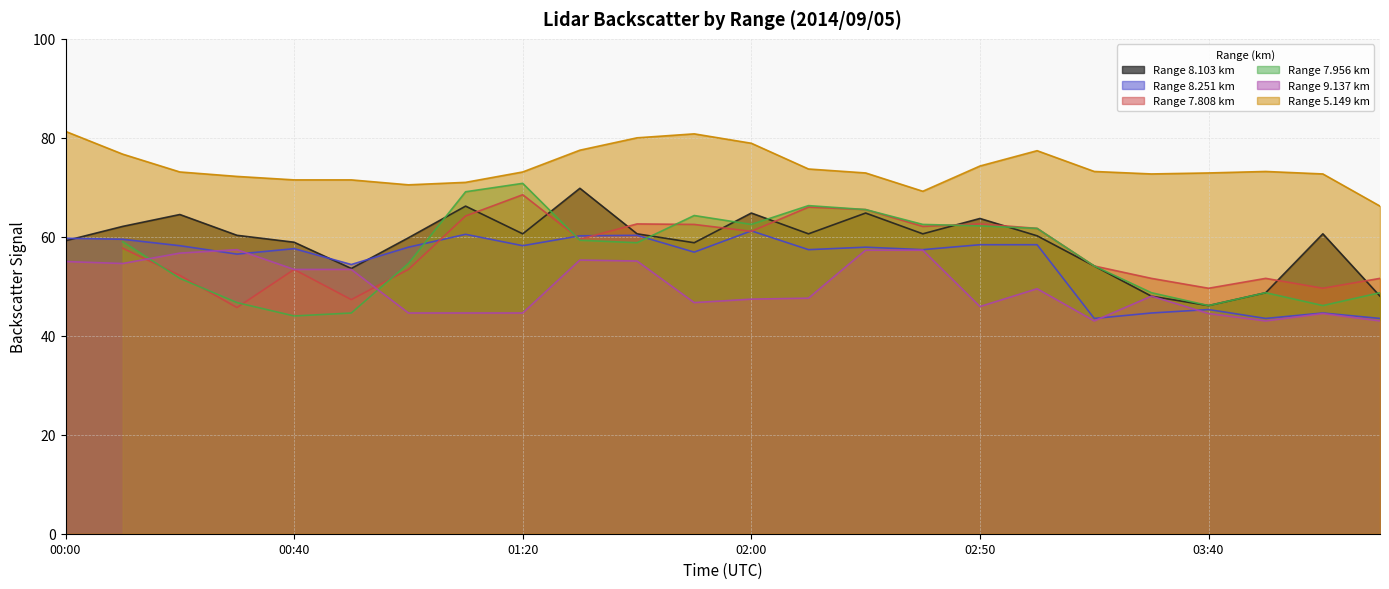

The Range 8.251 km series shows 61.2 at 02:00. True or false?

True